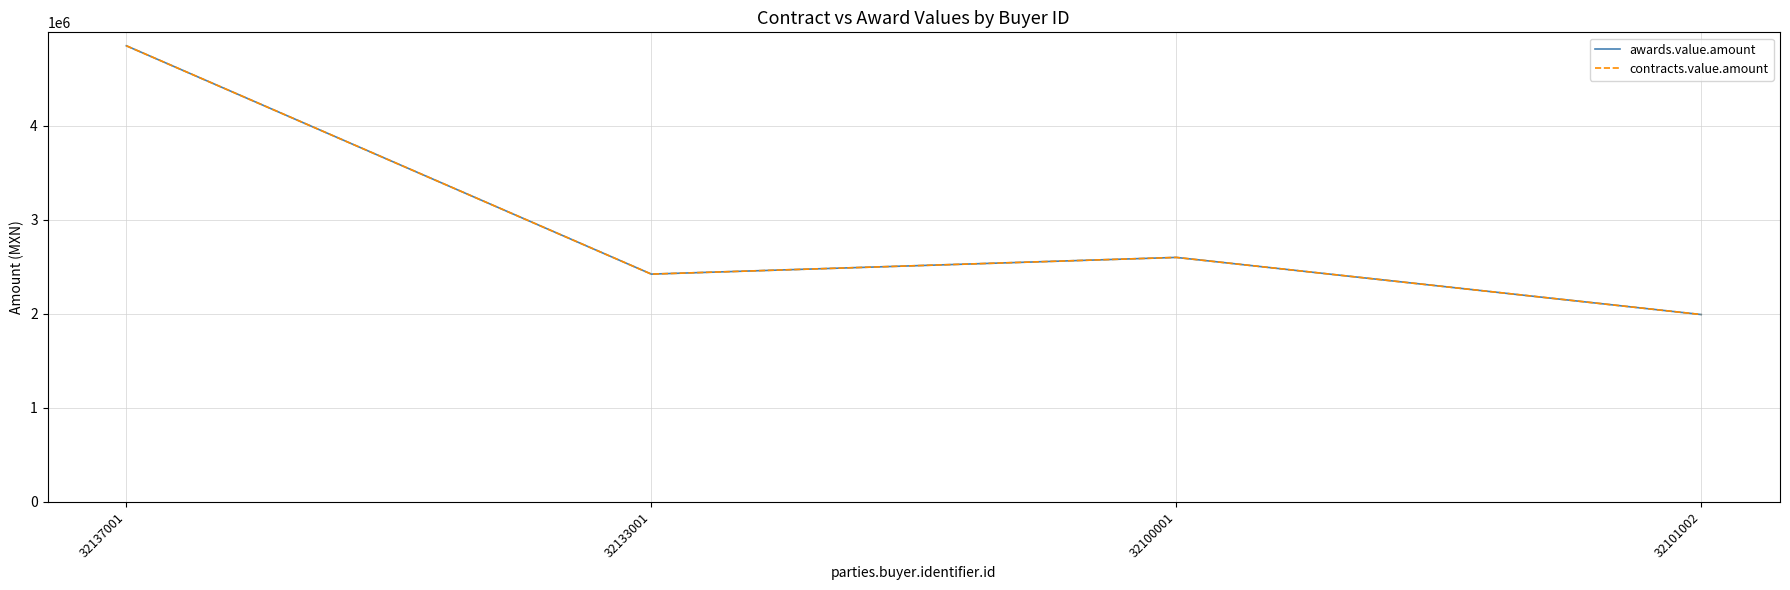

Does the chart have visible grid lines?

Yes